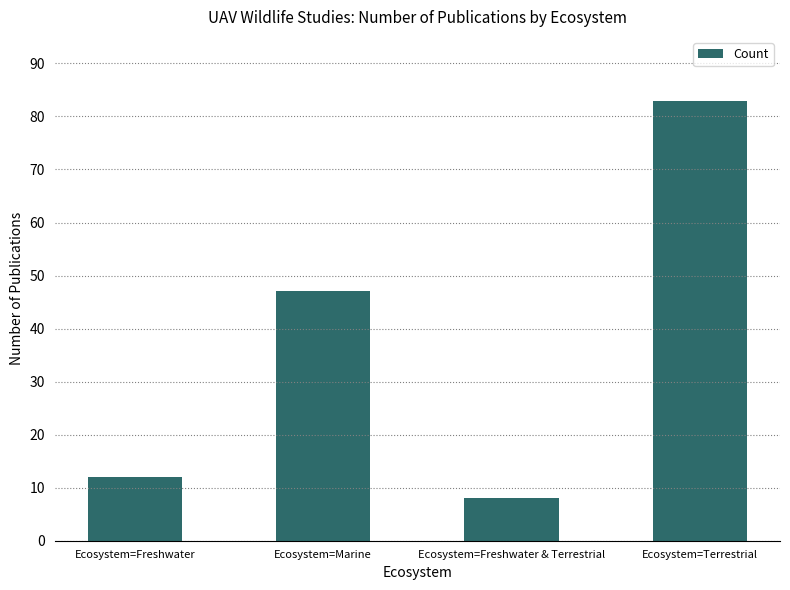

Is it true that the value at Ecosystem=Freshwater & Terrestrial is 8?

True